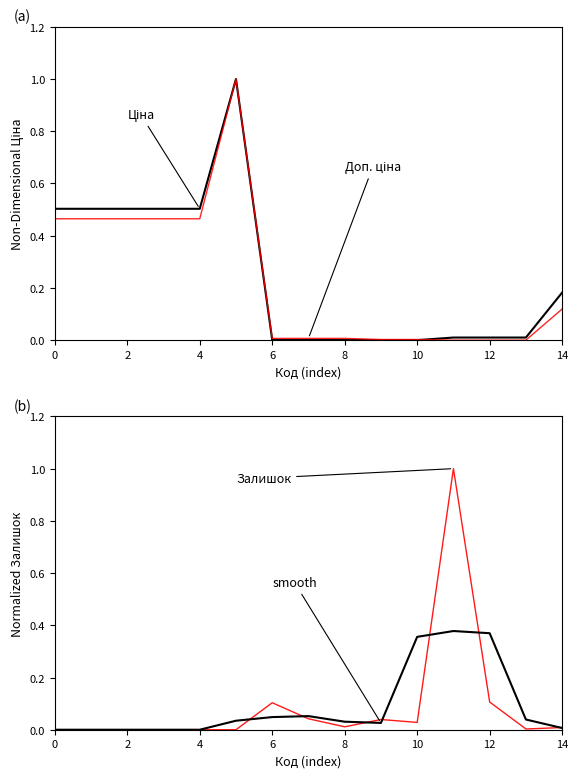

What are all the series names shown in the legend?

Ціна, Доп. ціна, Залишок, Залишок (smooth)